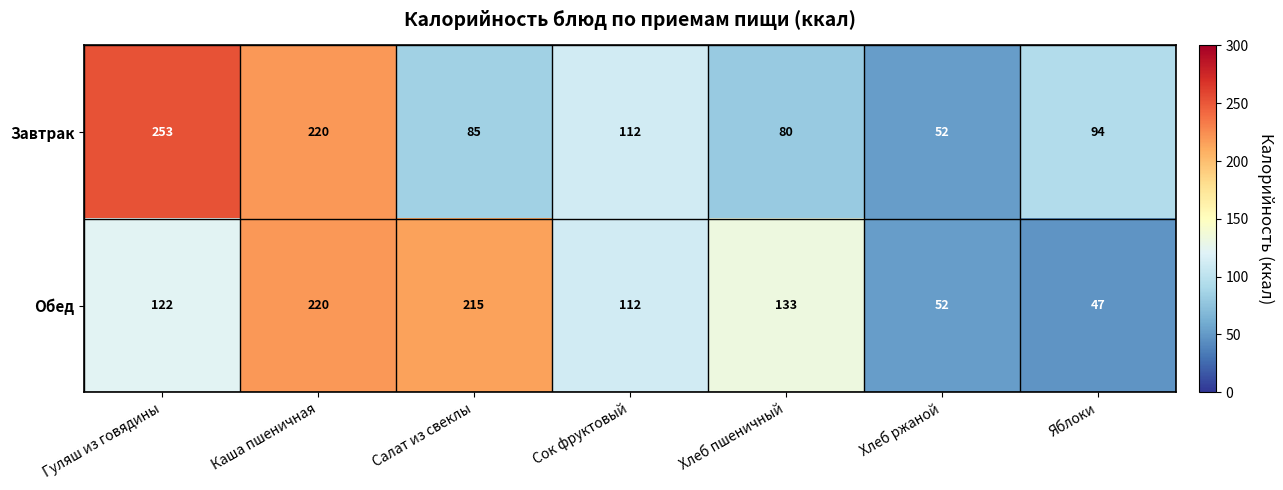

List the series in order of their peak value, lowest first.

Обед, Завтрак